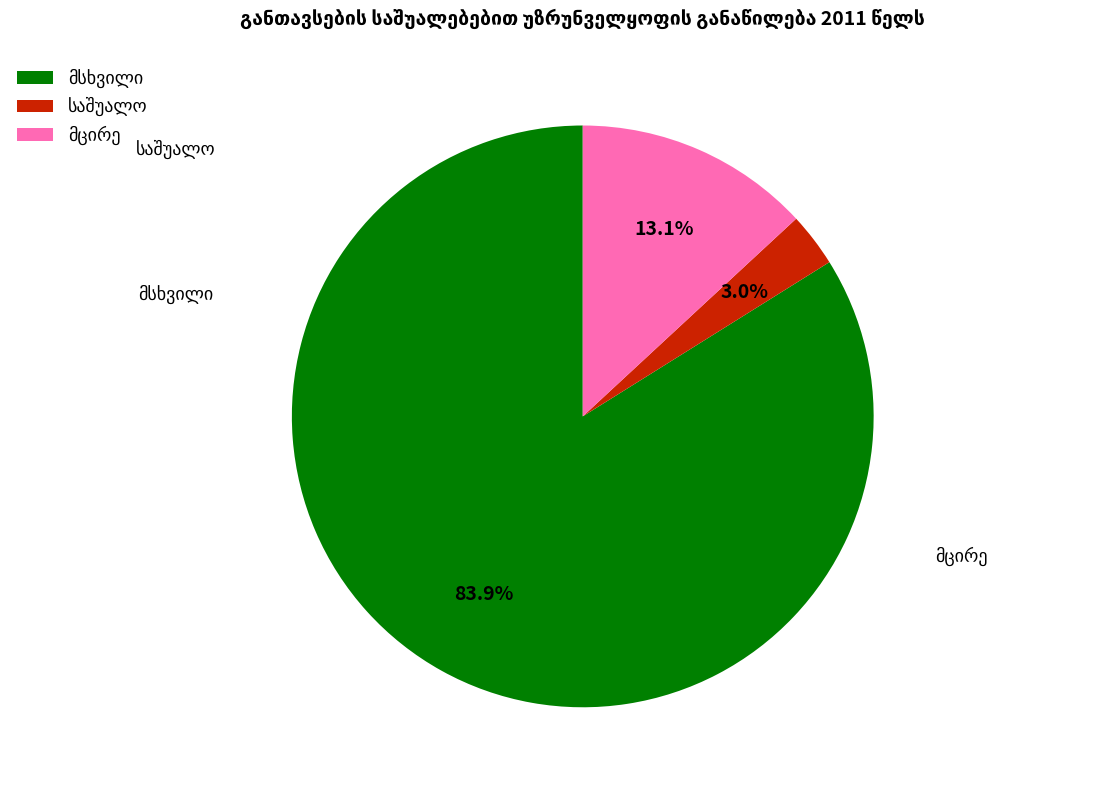

Is there any slice that represents more than half of the pie?

Yes